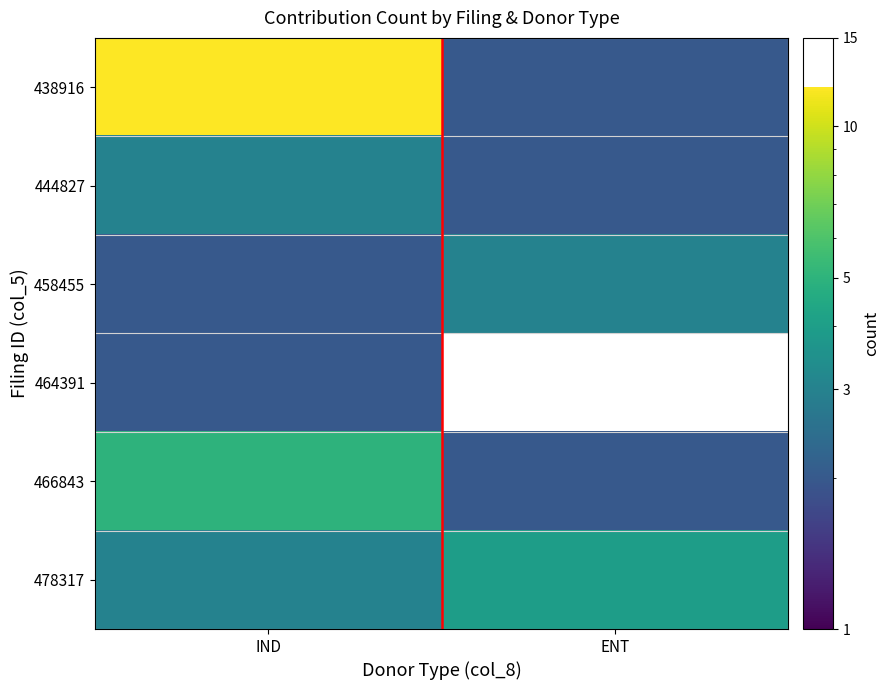

Reading right to left, list all the values displayed in this chart.

438916: ENT=2	IND=12
444827: ENT=2	IND=3
458455: ENT=3	IND=2
464391: ENT=0	IND=2
466843: ENT=2	IND=5
478317: ENT=4	IND=3